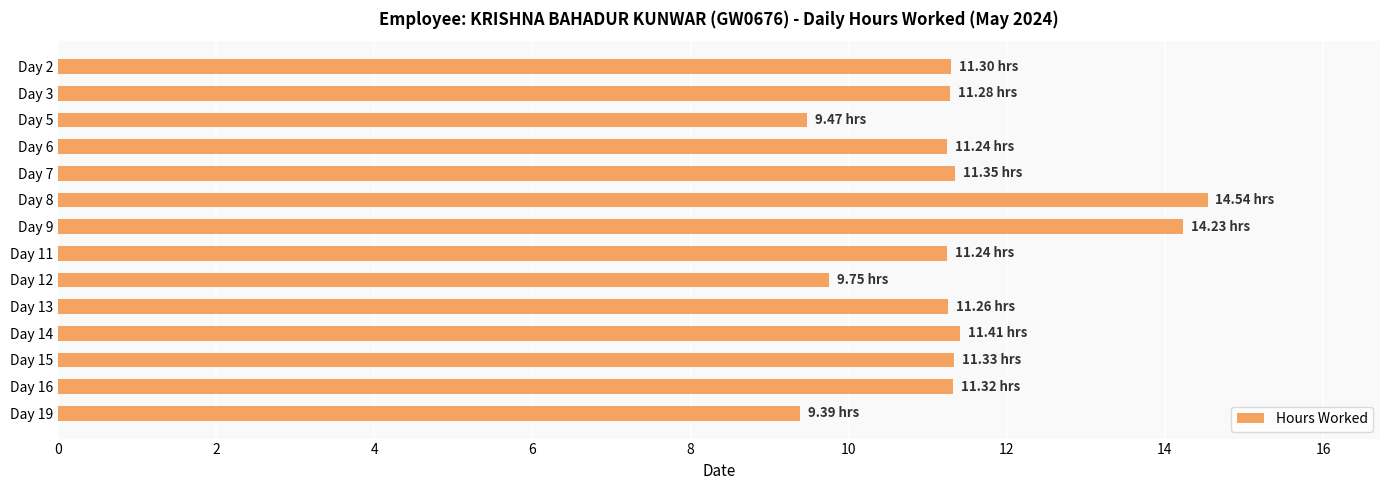

What is the average value?

11.4